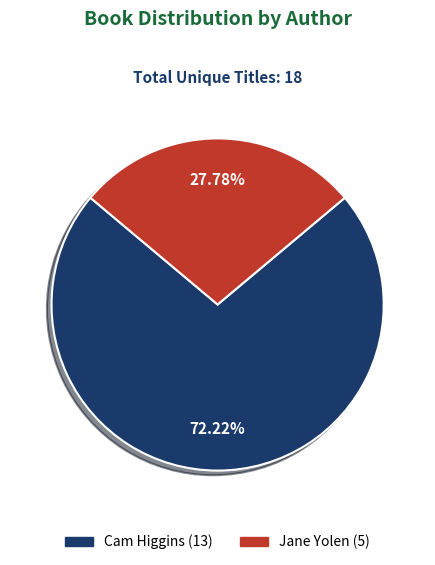

Does any single category account for the majority?

Yes